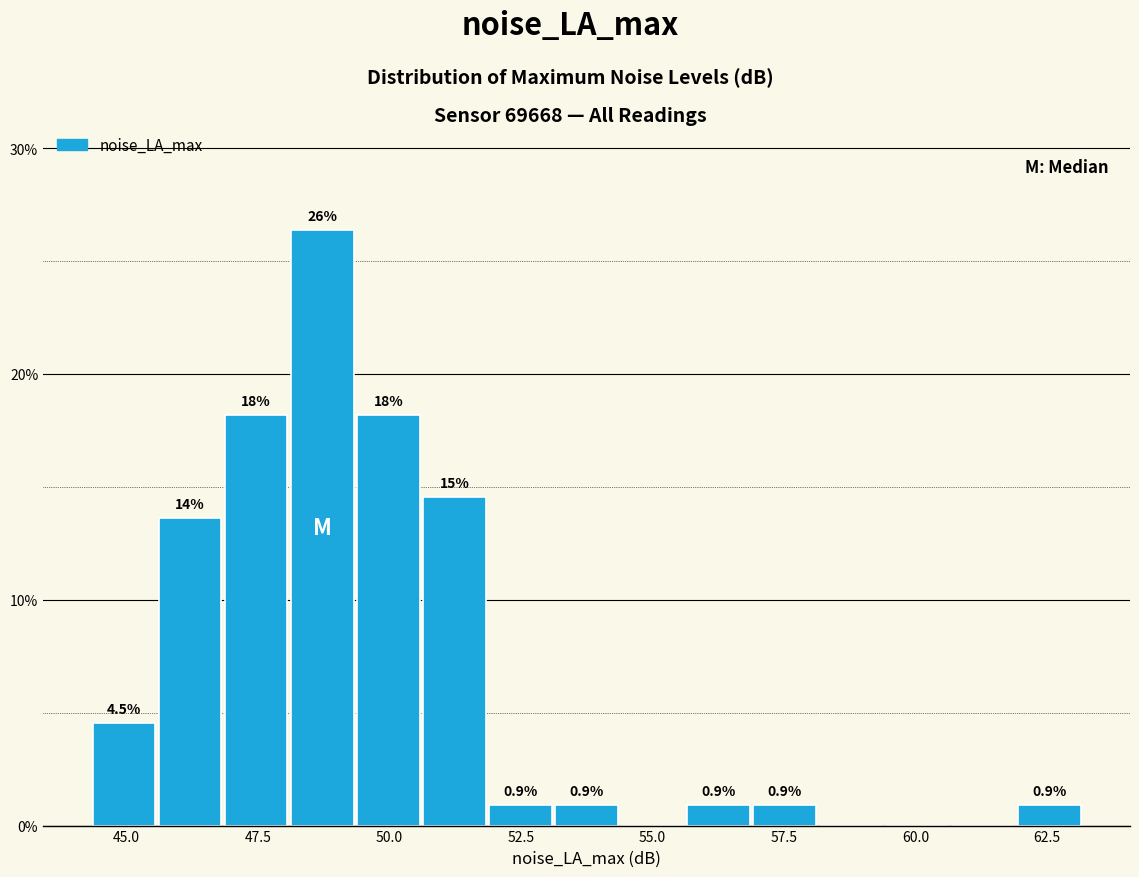

Around what value on the x-axis is the tallest bar? Give the approximate position of its centre, as read against the axis.

48.5